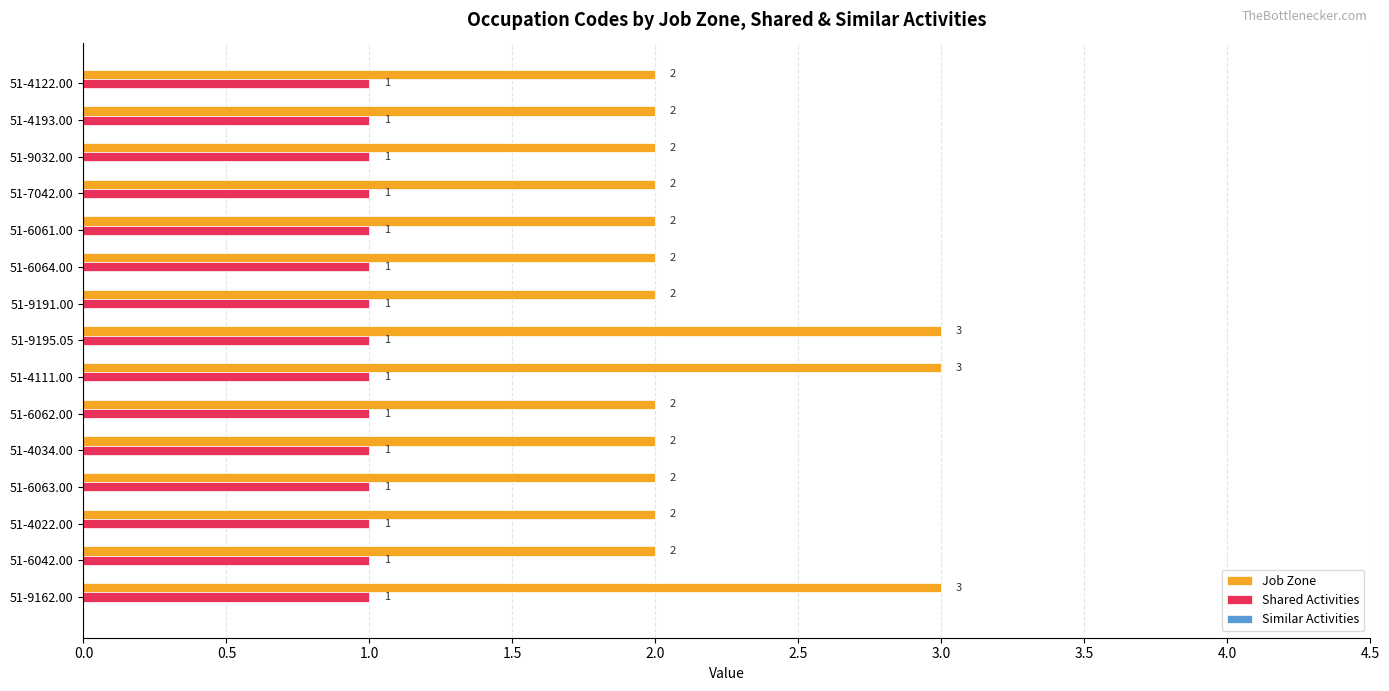

How many Job Zone values are between 2 and 3?

15